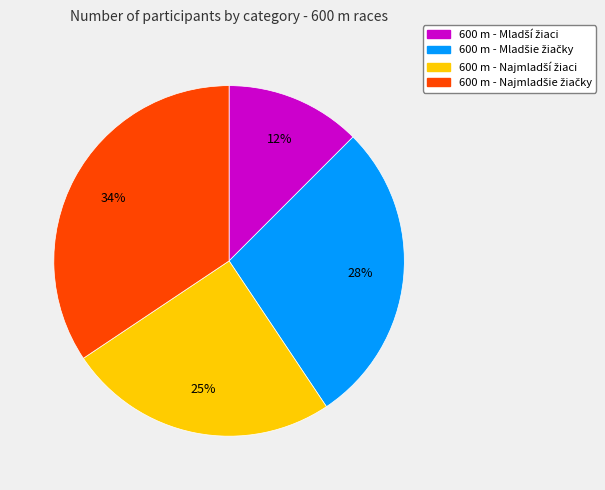

To the nearest percent, what is the average slice percentage?

25%